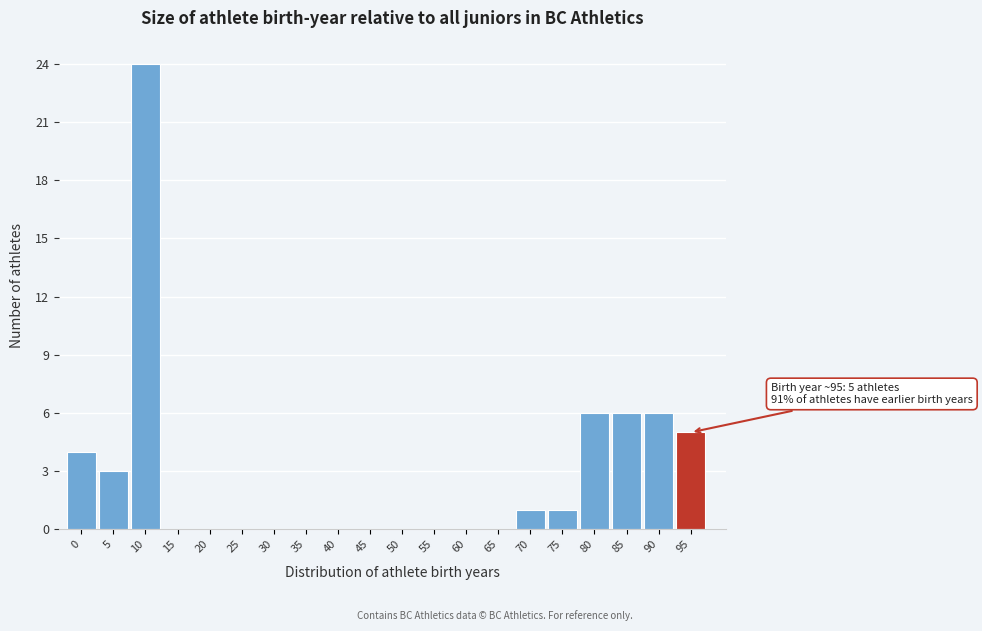

Reading right to left, extract all data points from this chart.

95=5	90=6	85=6	80=6	75=1	70=1	65=0	60=0	55=0	50=0	45=0	40=0	35=0	30=0	25=0	20=0	15=0	10=24	5=3	0=4